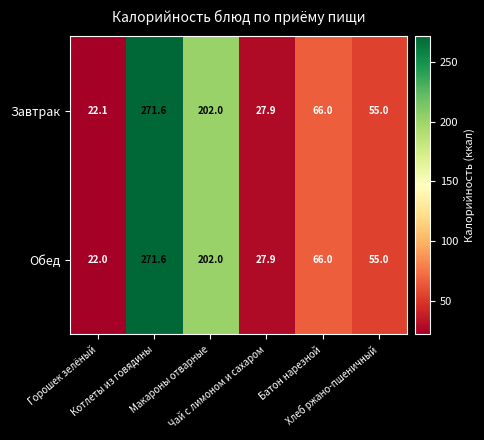

Rank the series by their average value, from lowest to highest.

Обед, Завтрак